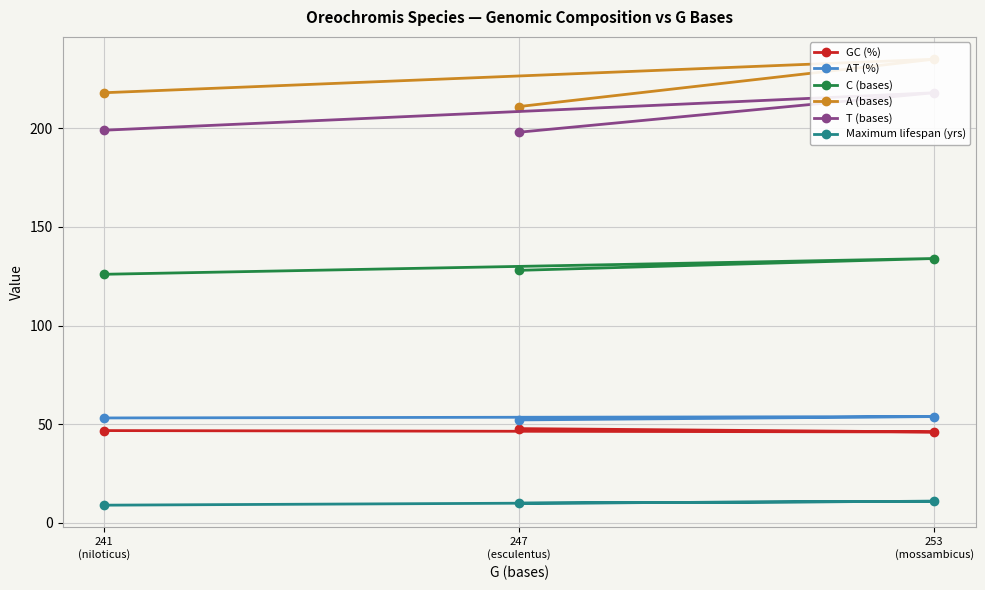

What is the value of the Maximum lifespan (yrs) point at the 3rd from the left?

11.0